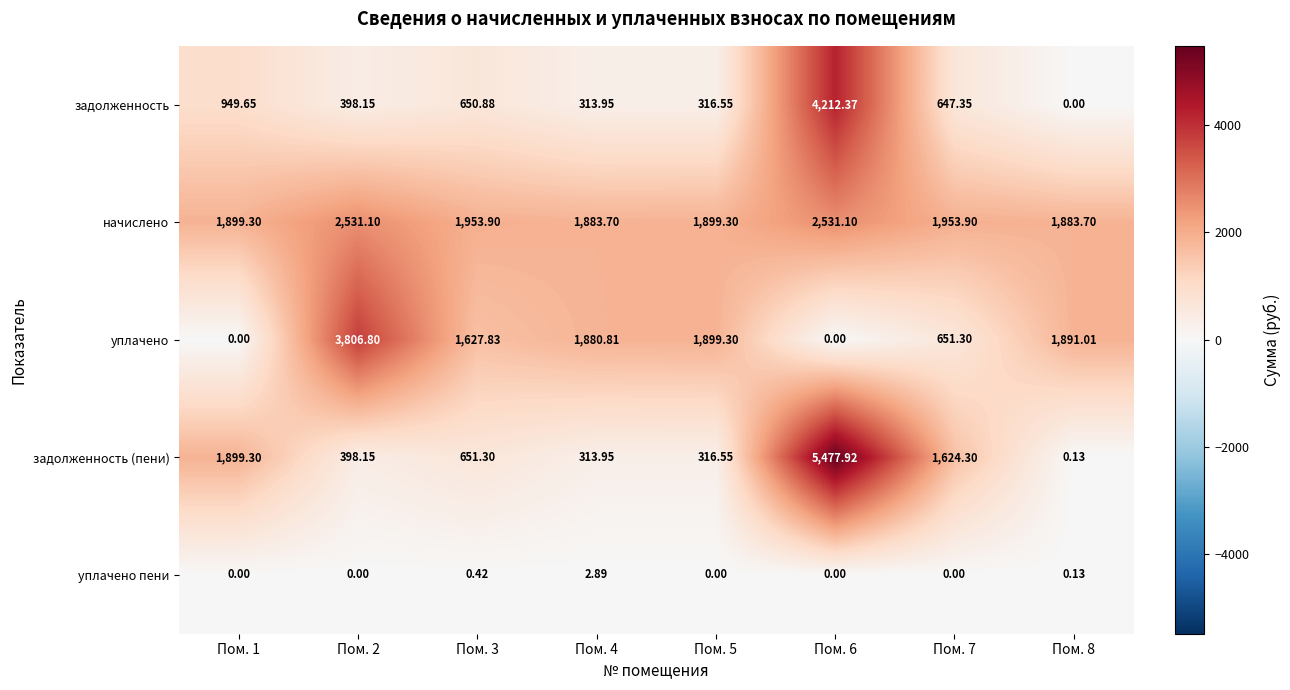

List the series in order of their peak value, highest first.

задолженность (пени), задолженность, уплачено, начислено, уплачено пени